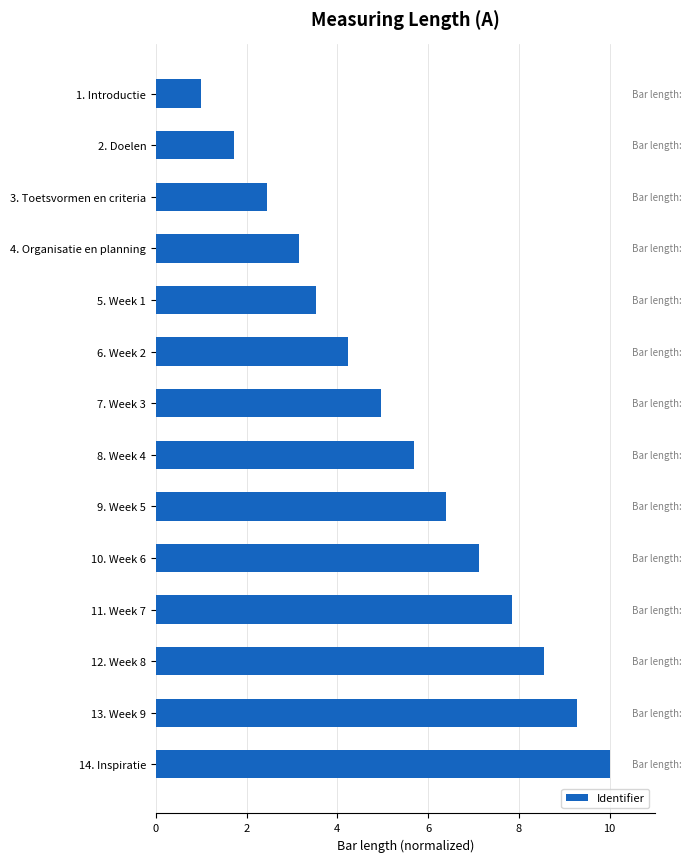

The chart shows a value of 0.5 at 2. Doelen. True or false?

False